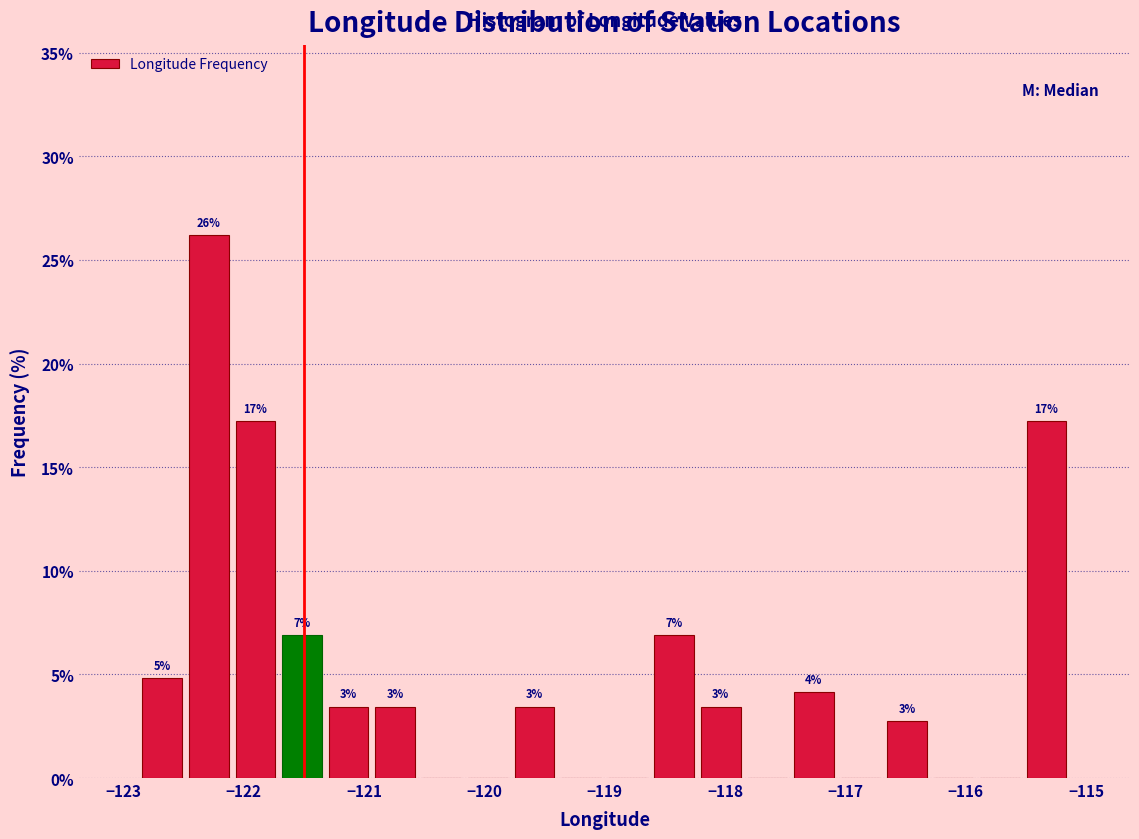

Around what value on the x-axis is the tallest bar? Give the approximate position of its centre, as read against the axis.

-122.3